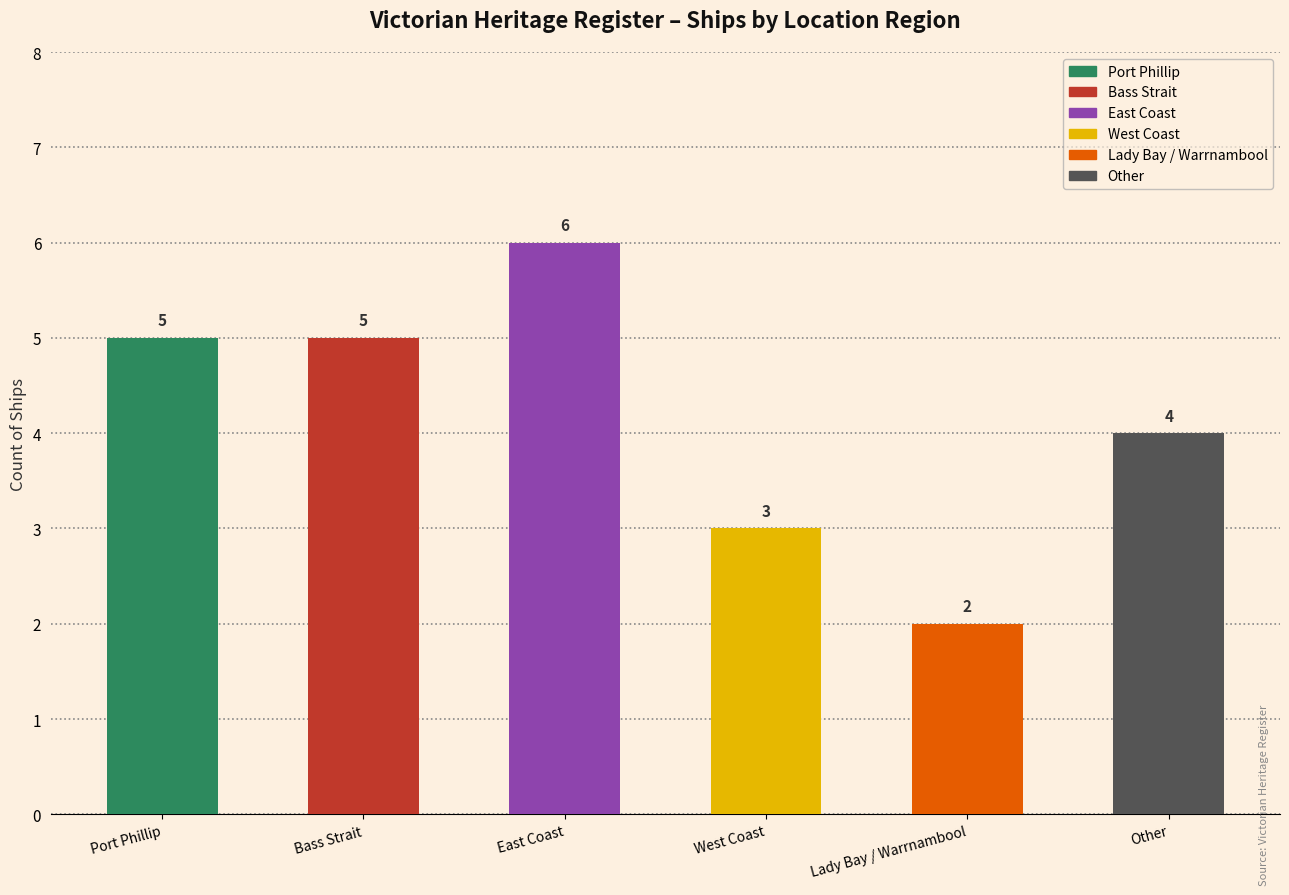

What is the smallest value displayed?

2